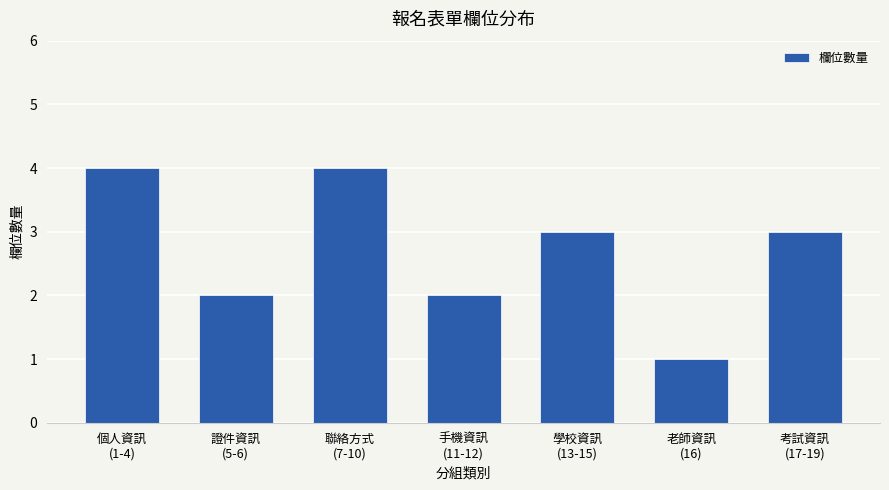

Reading right to left, what are all the values shown in this chart?

考試資訊
(17-19)=3	老師資訊
(16)=1	學校資訊
(13-15)=3	手機資訊
(11-12)=2	聯絡方式
(7-10)=4	證件資訊
(5-6)=2	個人資訊
(1-4)=4